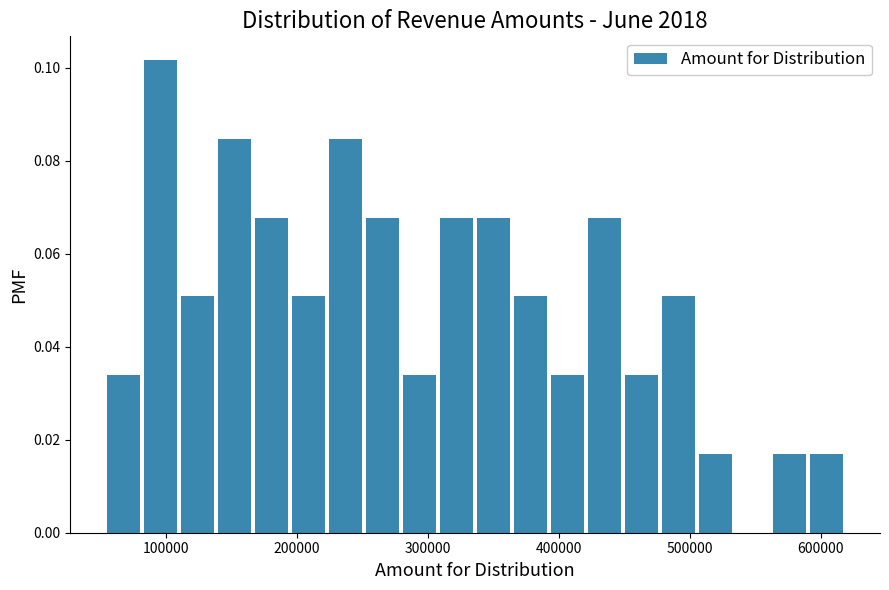

Around what value on the x-axis is the tallest bar? Give the approximate position of its centre, as read against the axis.

100000